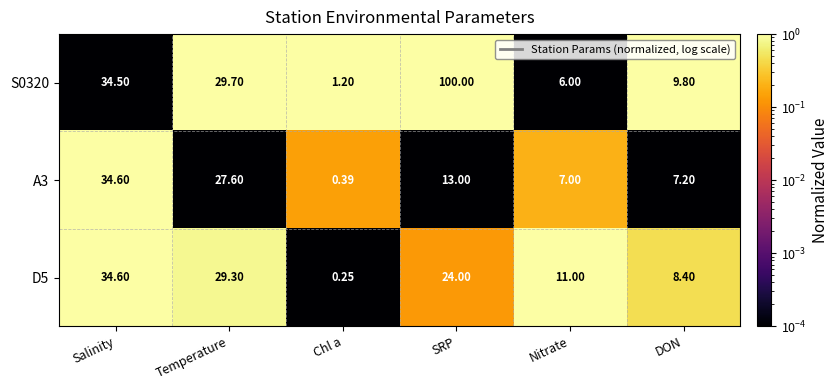

At which category does the chart reach its minimum across all series?

Chl a